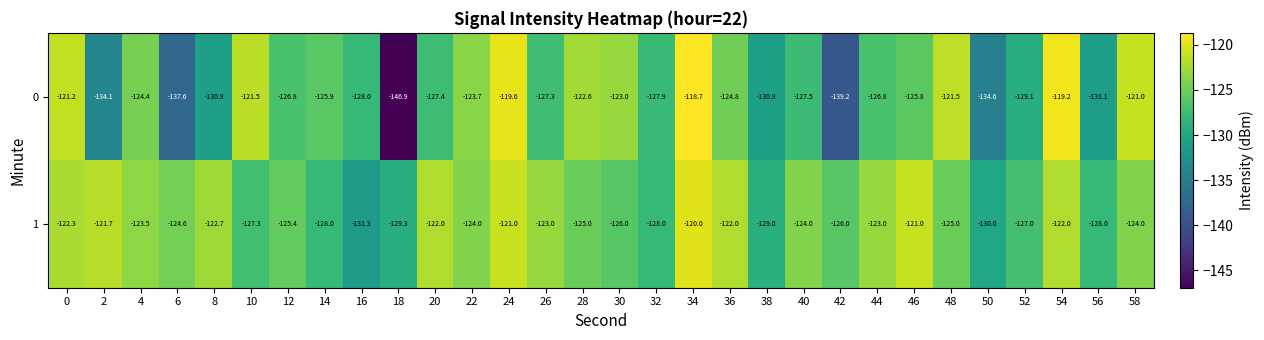

At 20, list the series in order from smallest to largest.

0, 1